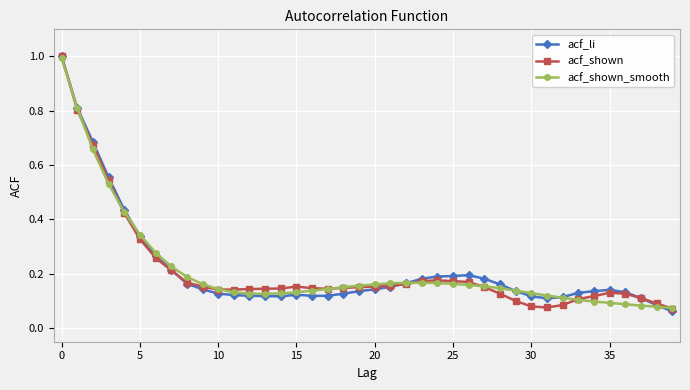

At how many categories does at least one series exceed 0?

40